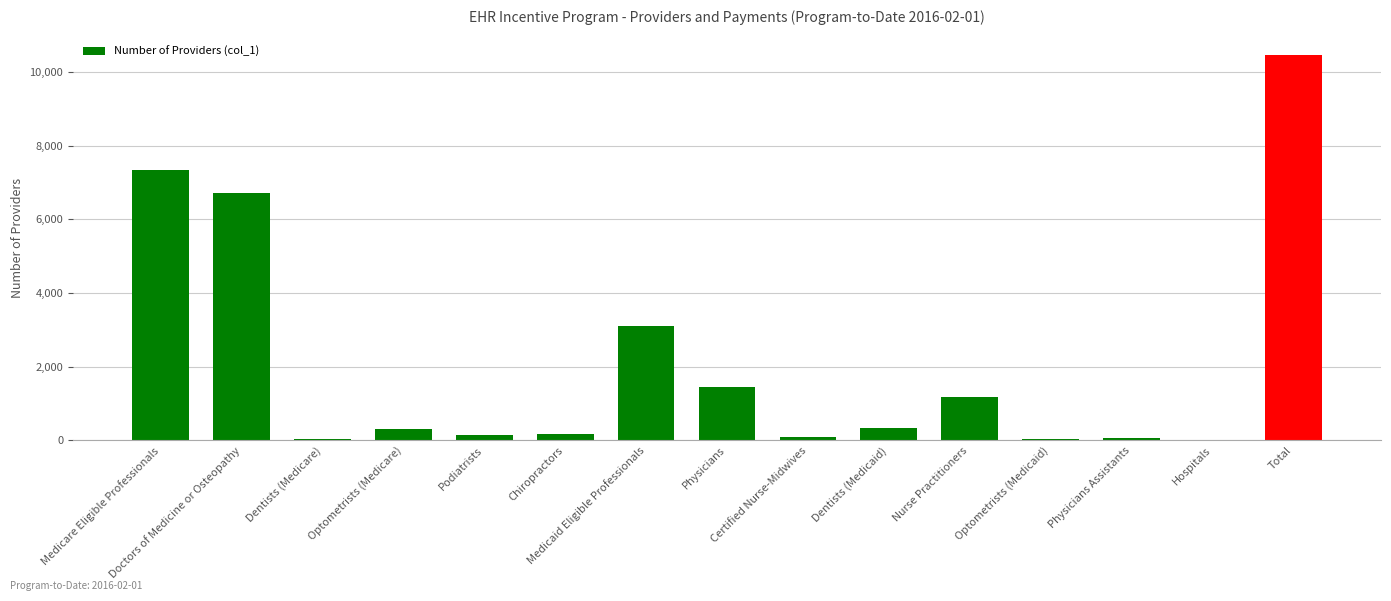

What is the sum of the values at Certified Nurse-Midwives and Doctors of Medicine or Osteopathy?

6793